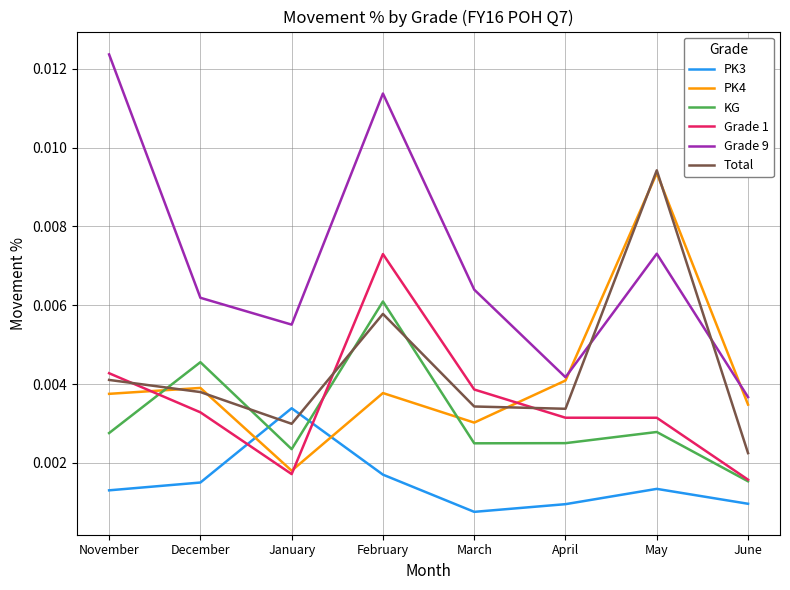

Is the value of PK4 at May greater than the value of Grade 9 at March?

Yes